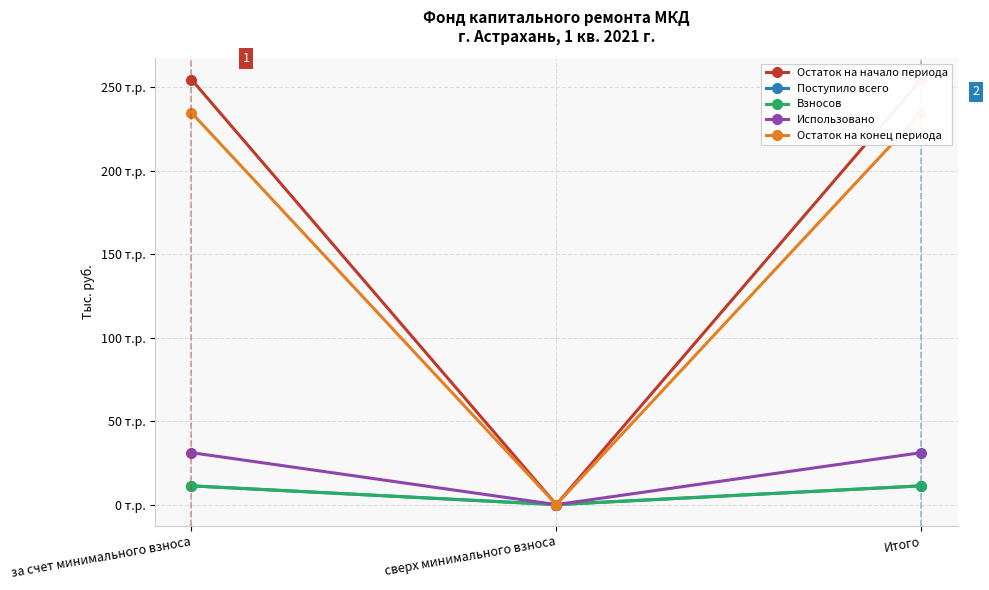

How many data points in Остаток на конец периода are above 234?

2